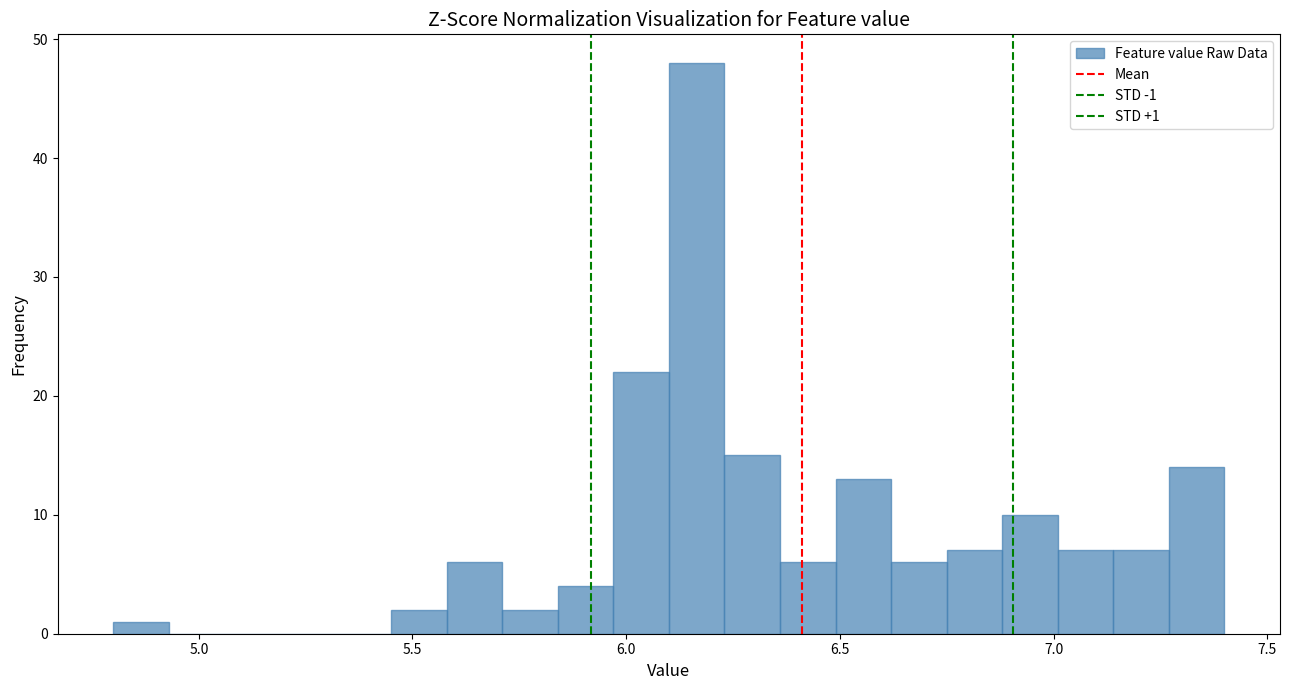

Read against the x-axis, roughly where is the centre of the tallest bar?

6.15